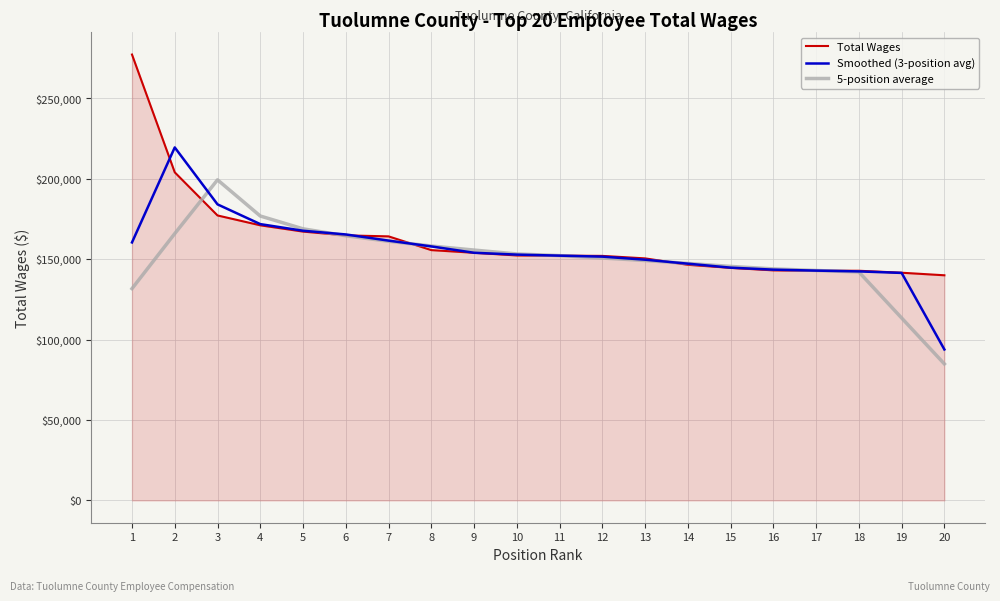

Which category has the lowest value in the 5-position average series?

20